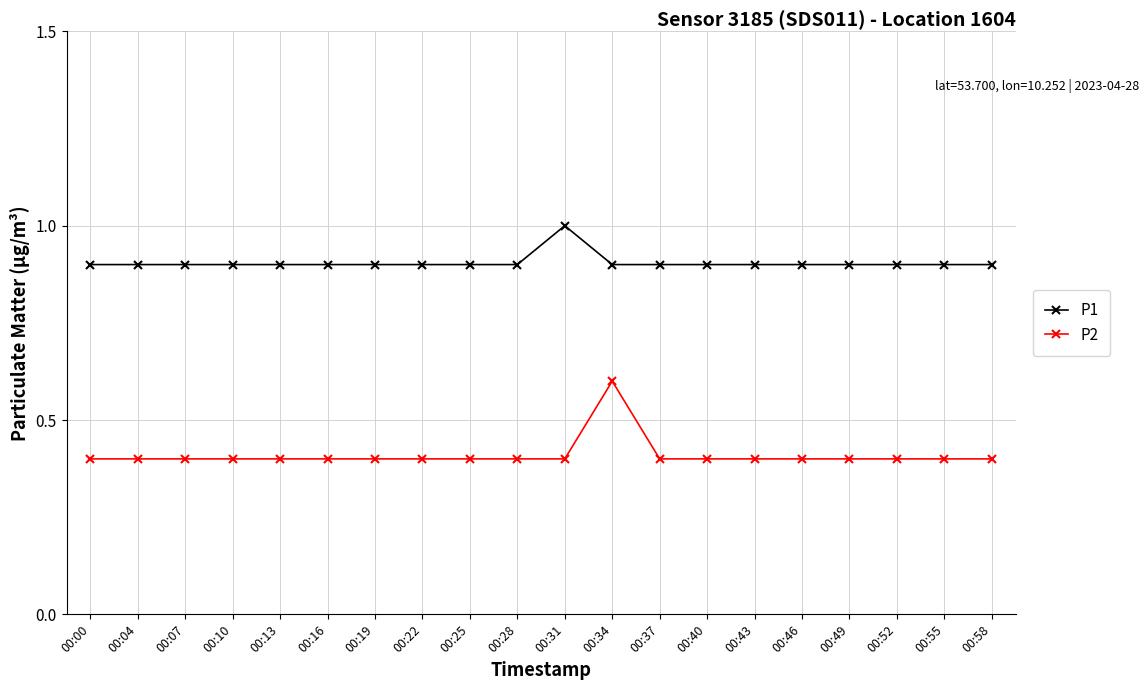

What is the total value across all series at 00:55?

1.3